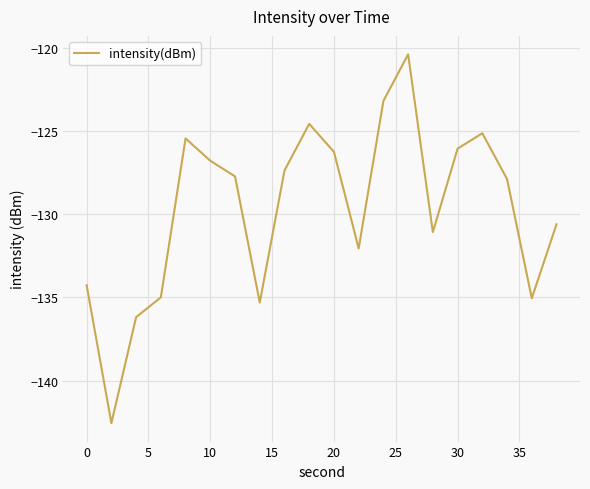

What is the minimum value shown in the chart?

-142.6